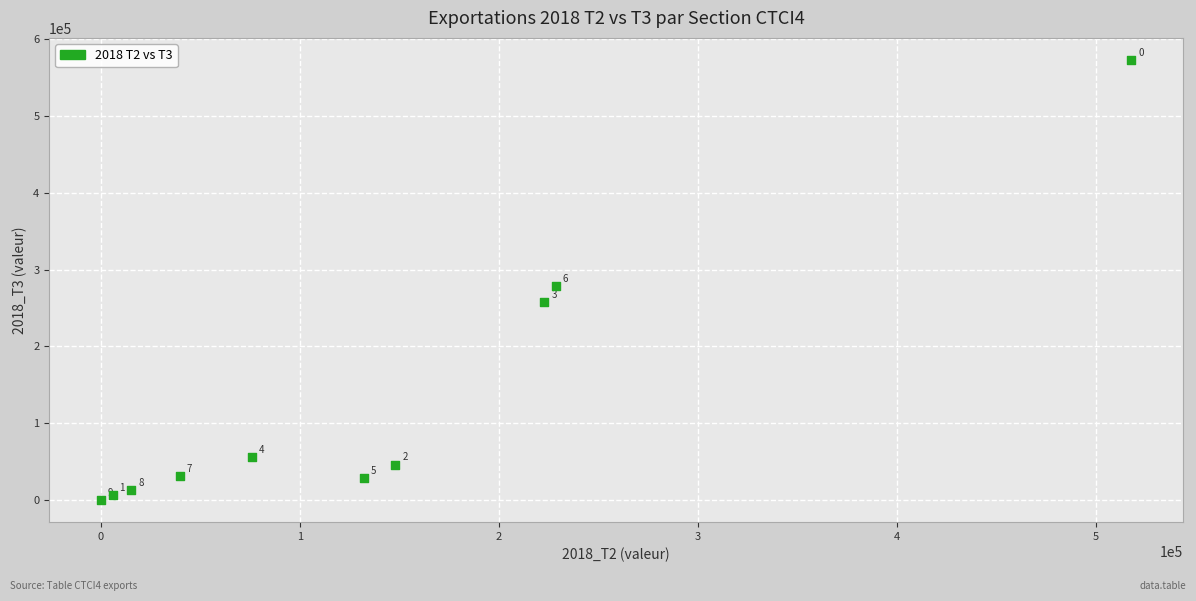

What is the average Y value?

129181.7